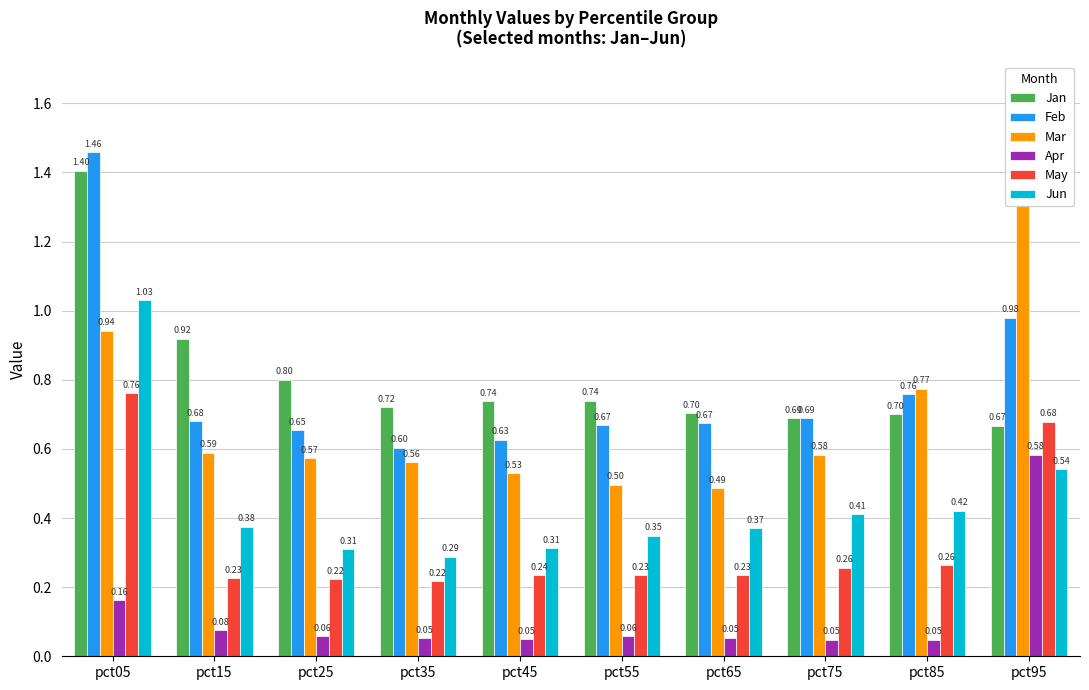

At pct05, list the series in order from smallest to largest.

Apr, May, Mar, Jun, Jan, Feb